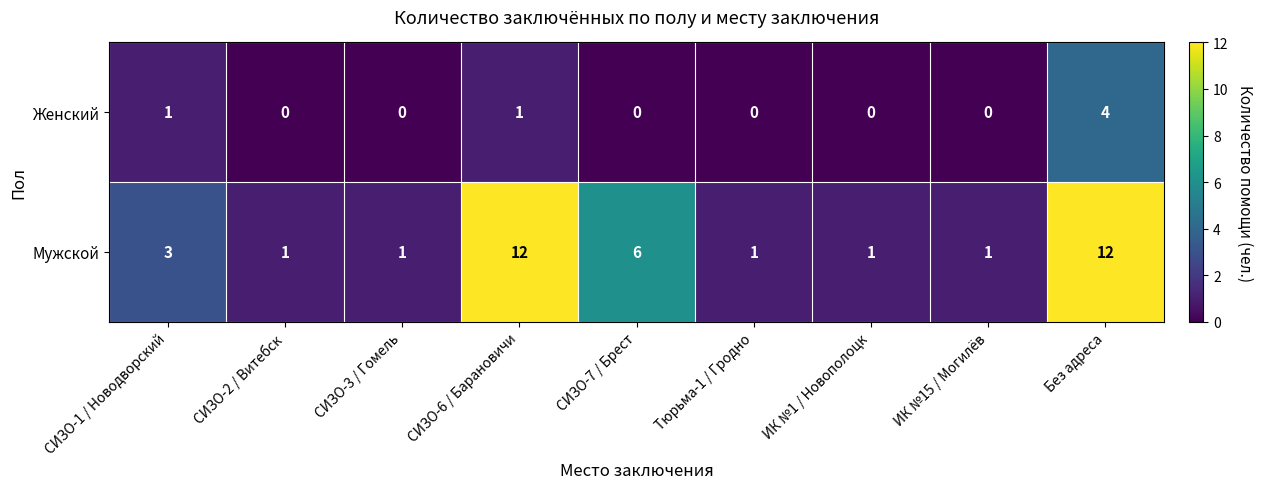

What is the maximum value shown in the chart?

12